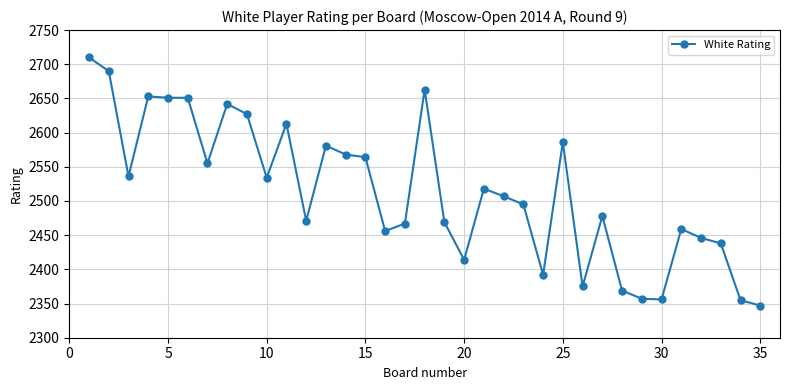

What is the minimum value shown in the chart?

2347